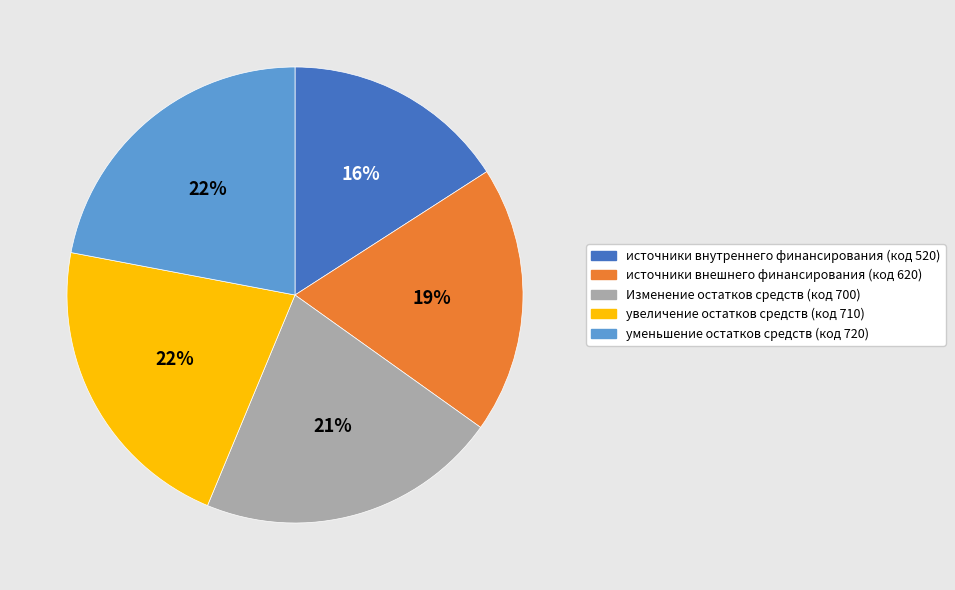

Is there any slice that represents more than half of the pie?

No